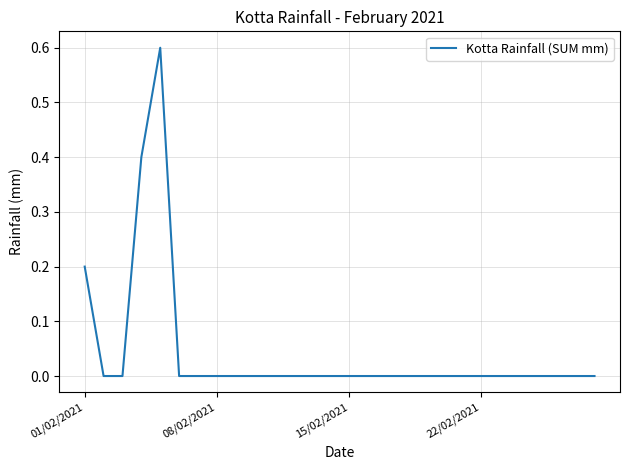

What is the maximum value shown in the chart?

0.6